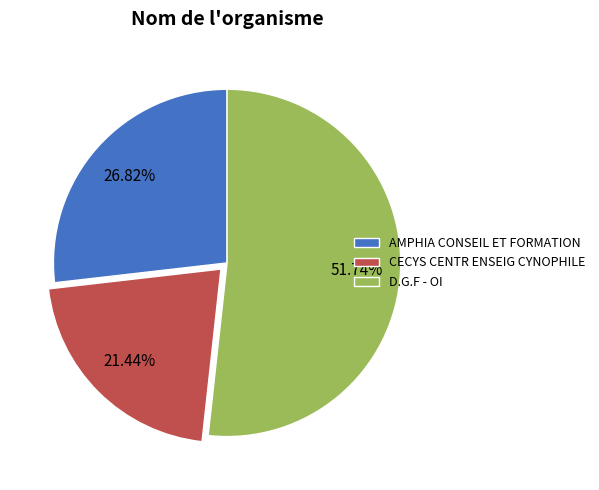

To the nearest percent, what portion does D.G.F - OI represent?

52%